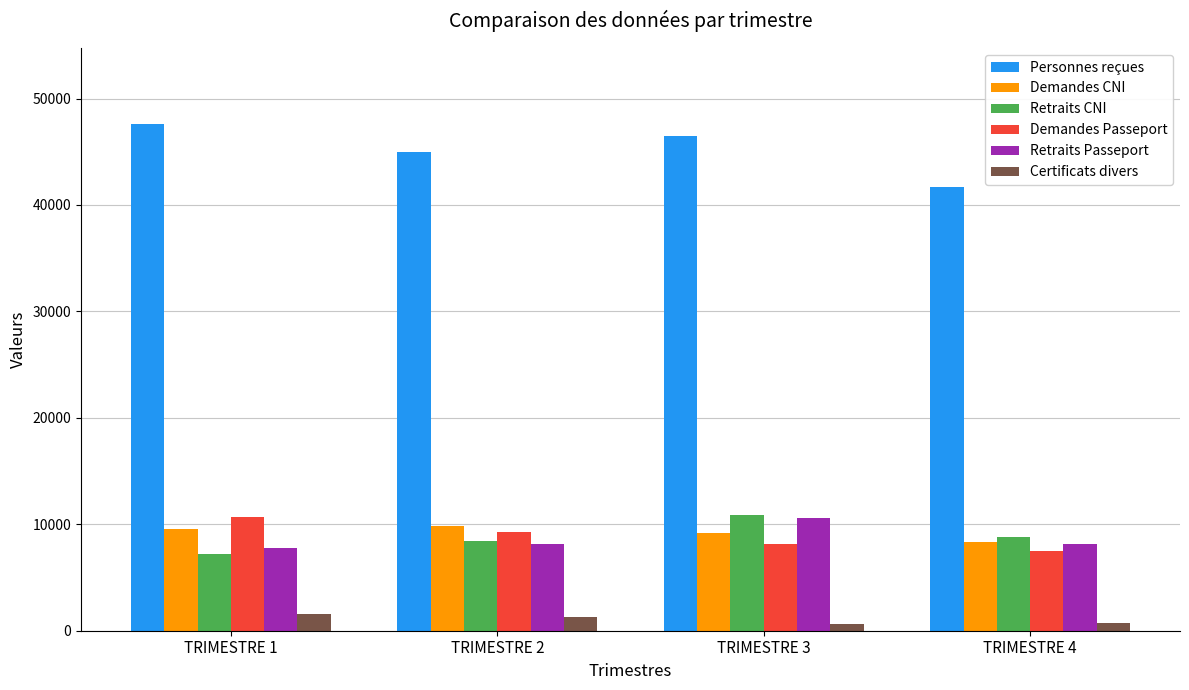

What are all the series names shown in the legend?

Personnes reçues, Demandes CNI, Retraits CNI, Demandes Passeport, Retraits Passeport, Certificats divers